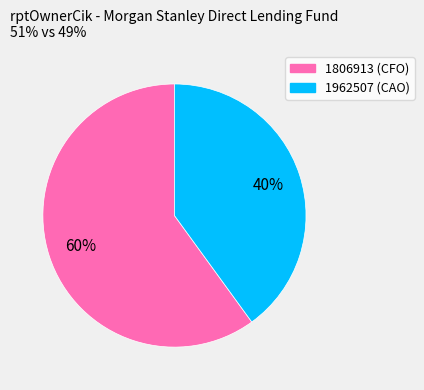

Approximately how many times larger is the value at 1962507 compared to 1806913?

0.7